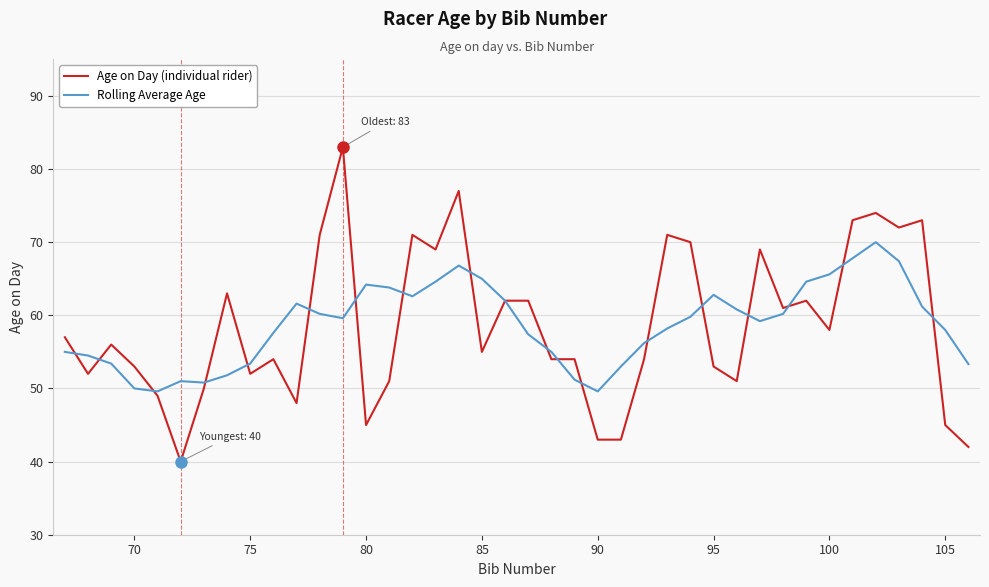

List the series in order of their peak value, highest first.

Age on Day (individual rider), Rolling Average Age